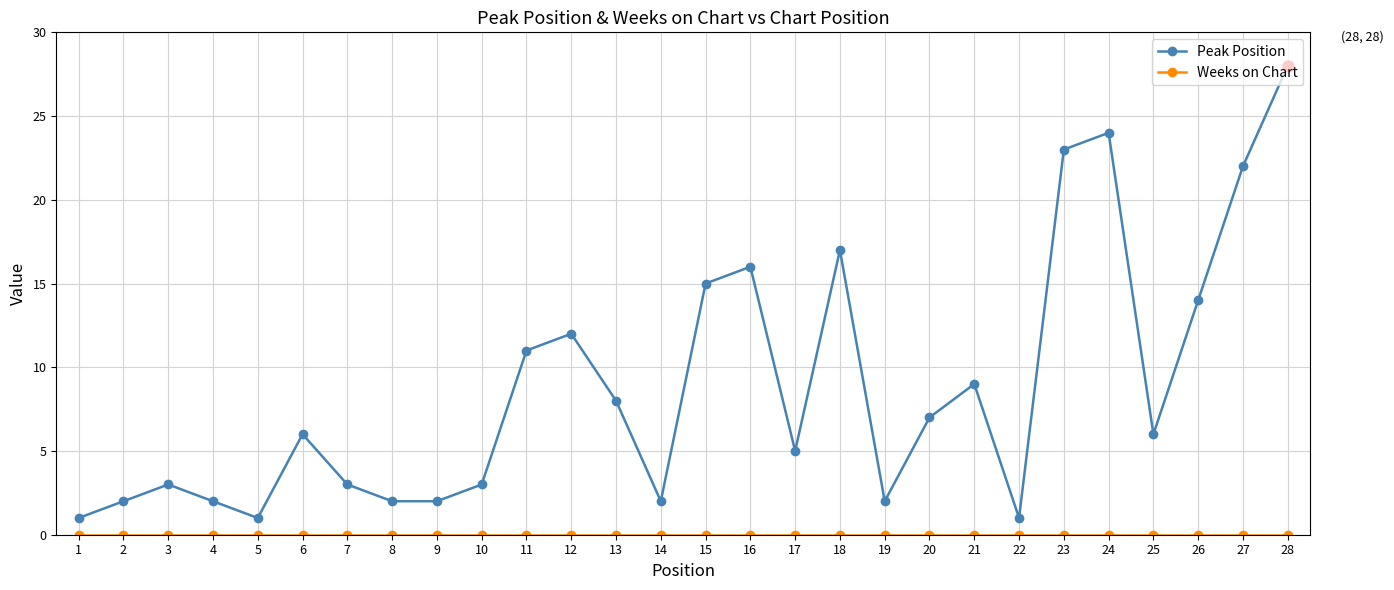

Is this an area chart (filled region under the line)?

No